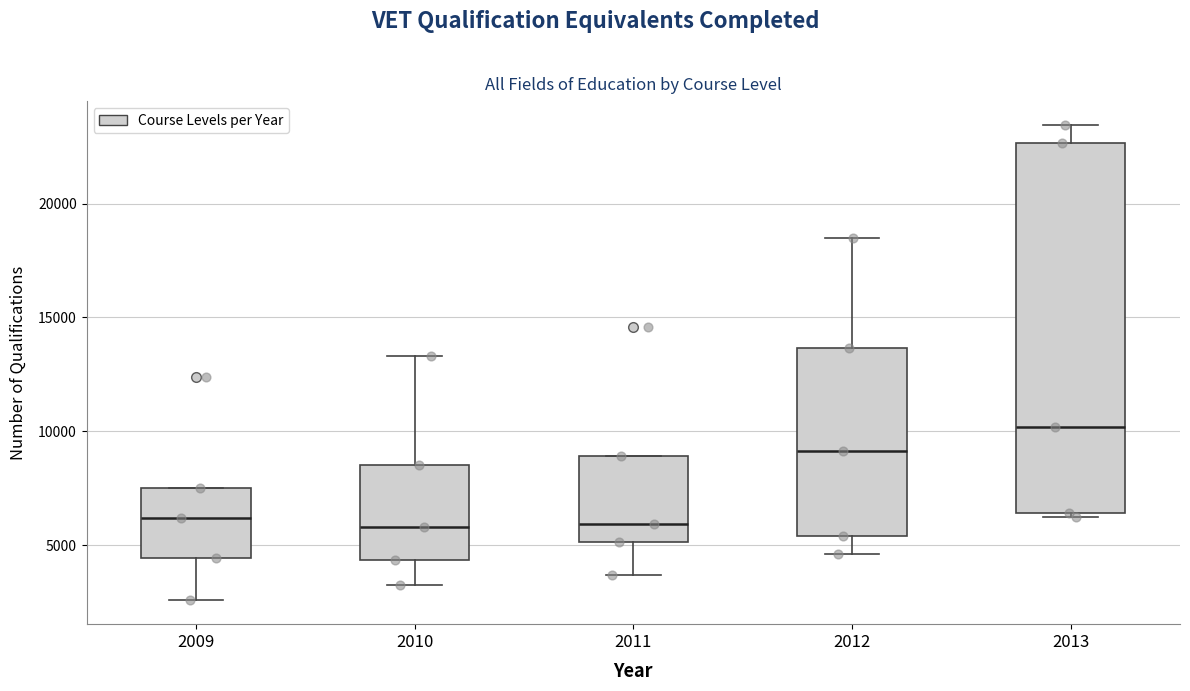

Reading left to right, transcribe this box plot: for each box, give where its median line is, the range the box spans, and where its two whiskers end, as read against the y-axis. The values are not printed on the chart, so give them approximately, as read against the axis.

2009: median 6000, box 4500 to 7500, whiskers 2500 to 7500
2010: median 6000, box 4500 to 8500, whiskers 3500 to 13500
2011: median 6000, box 5000 to 9000, whiskers 3500 to 9000
2012: median 9000, box 5500 to 13500, whiskers 4500 to 18500
2013: median 10000, box 6500 to 22500, whiskers 6000 to 23500